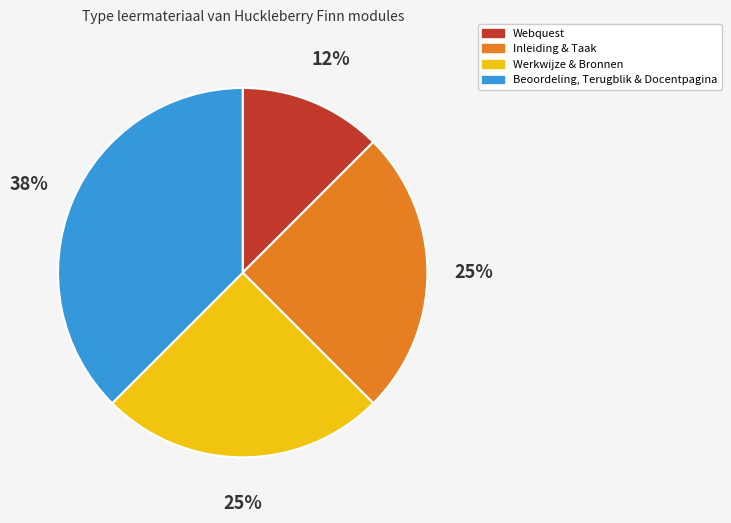

Is there a majority slice in this chart?

No